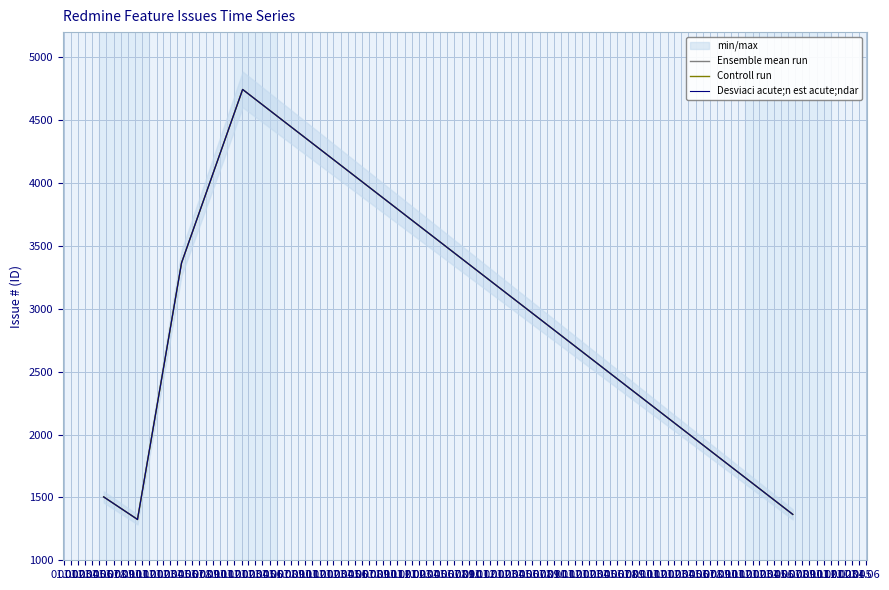

Is this an area chart (filled region under the line)?

No